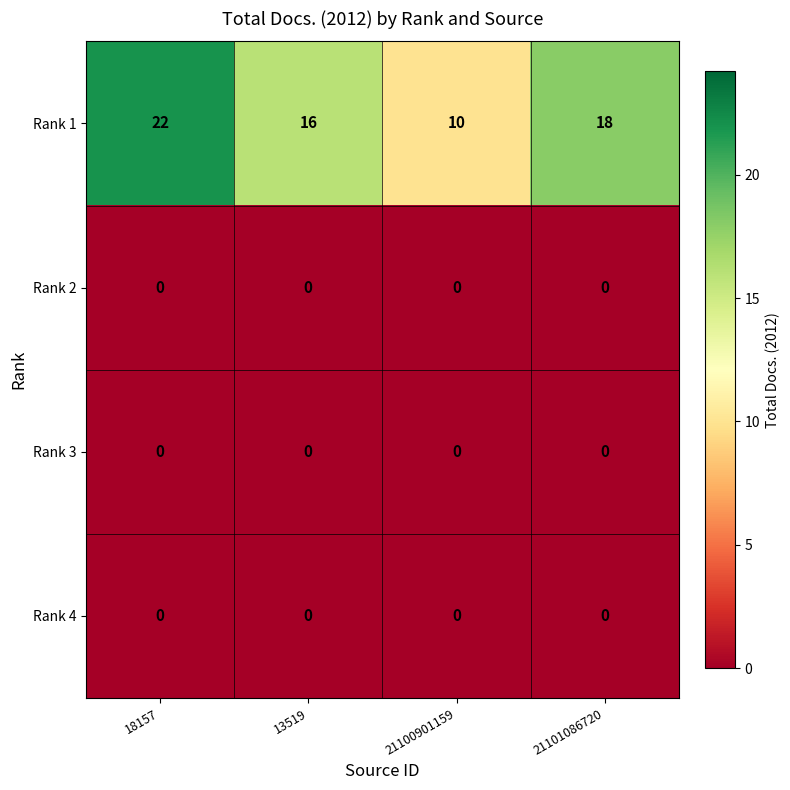

At which category does the chart reach its peak across all series?

18157